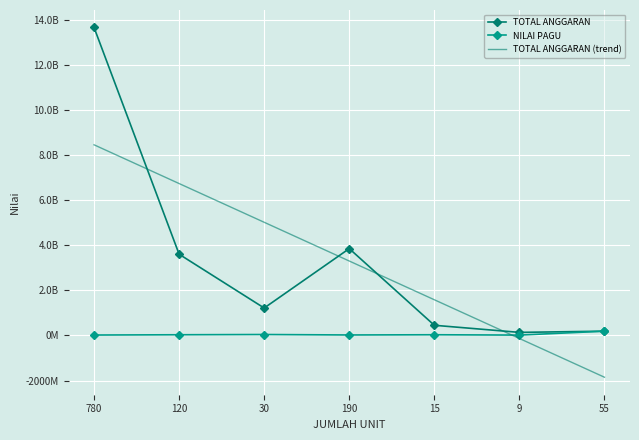

What are all the series names shown in the legend?

TOTAL ANGGARAN, NILAI PAGU, TOTAL ANGGARAN (trend)